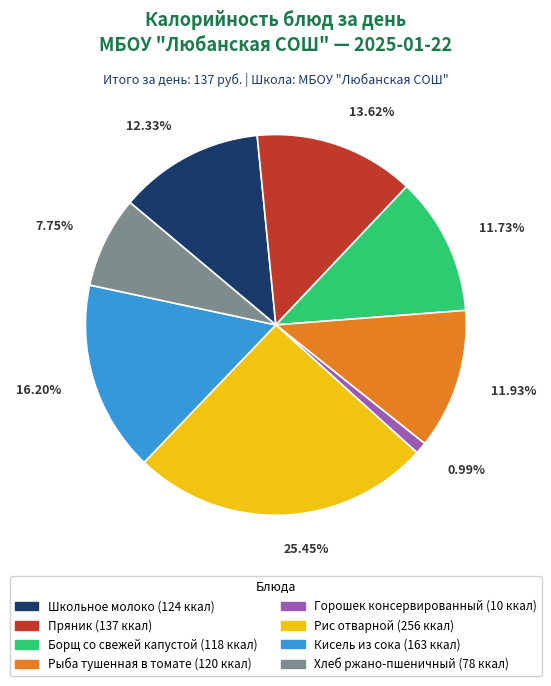

To the nearest percent, what percentage of the pie is Рыба тушенная в томате?

12%